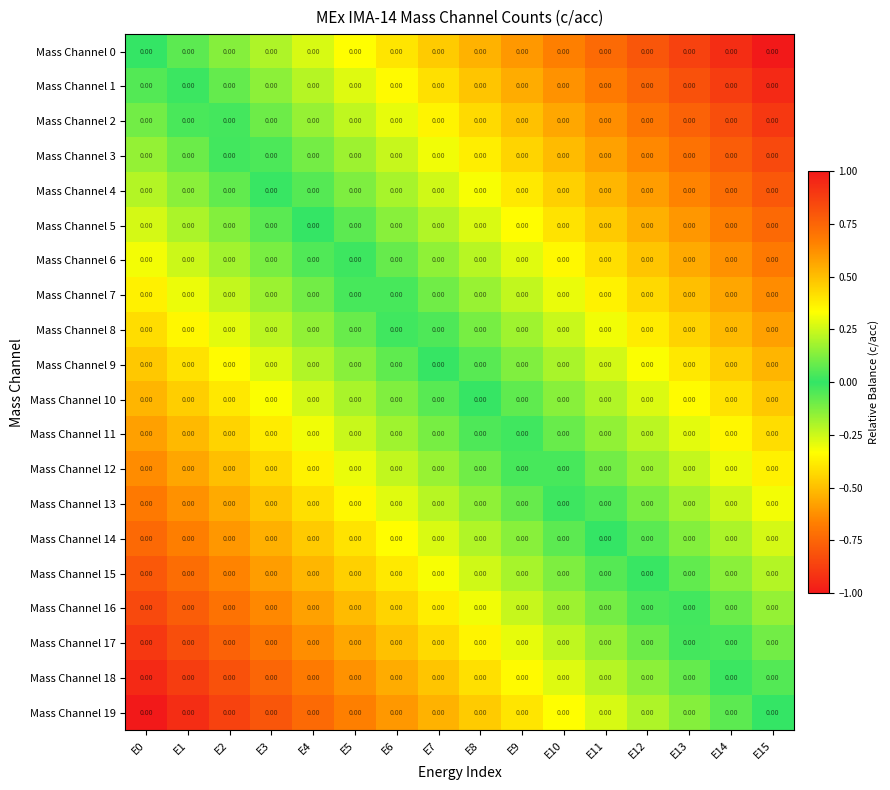

Which label corresponds to the largest value in the chart?

E15